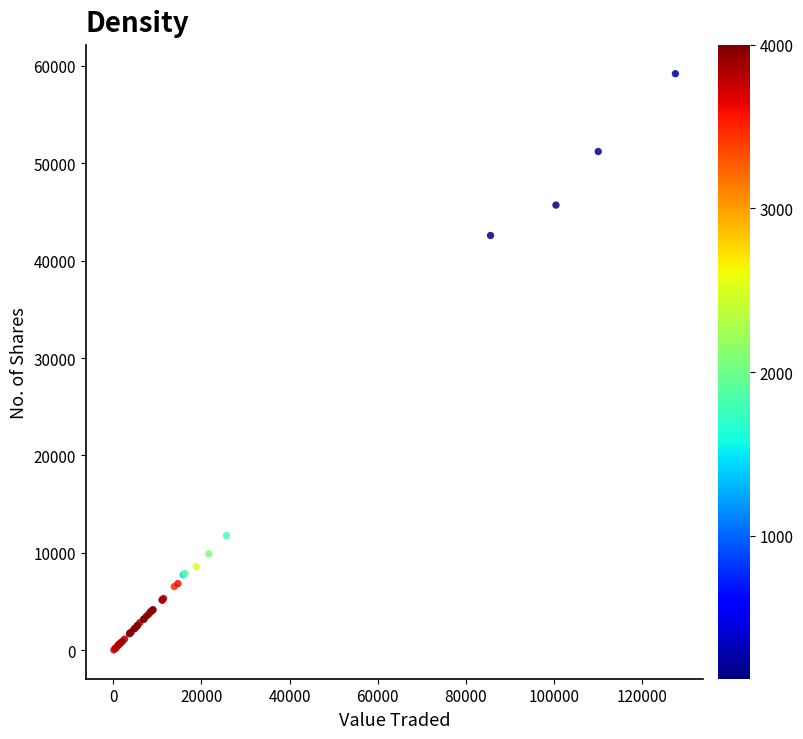

What Y value in the scatter plot is closest to 29616?

42578